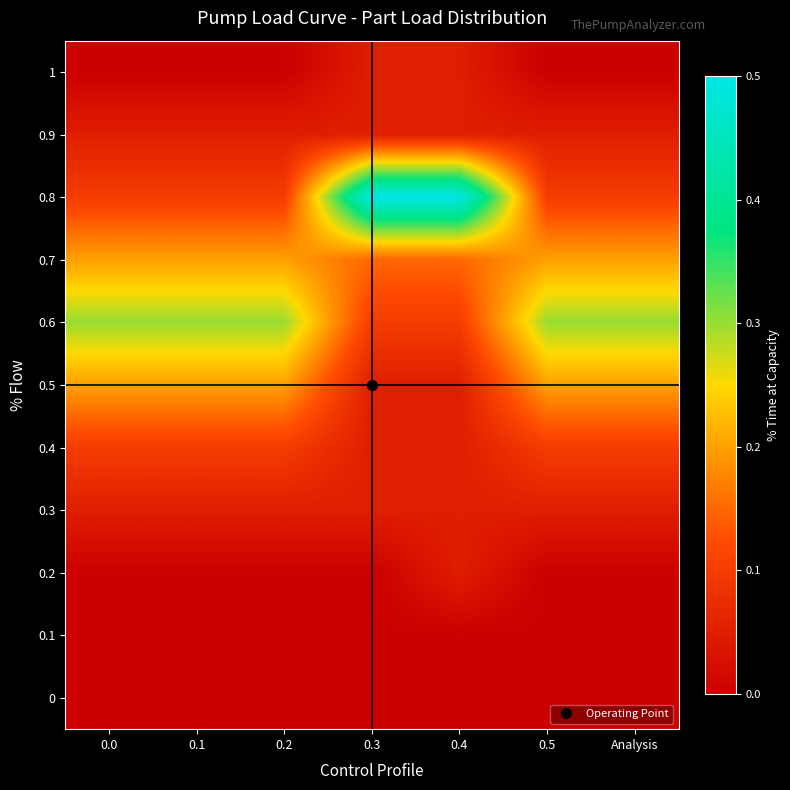

Between 0.2 and 0.4, which series saw the biggest shift?

0.8